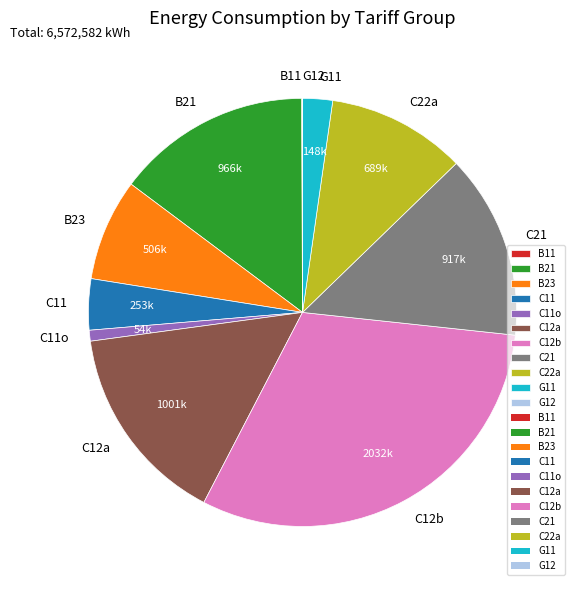

What is the largest slice in the pie chart?

C12b